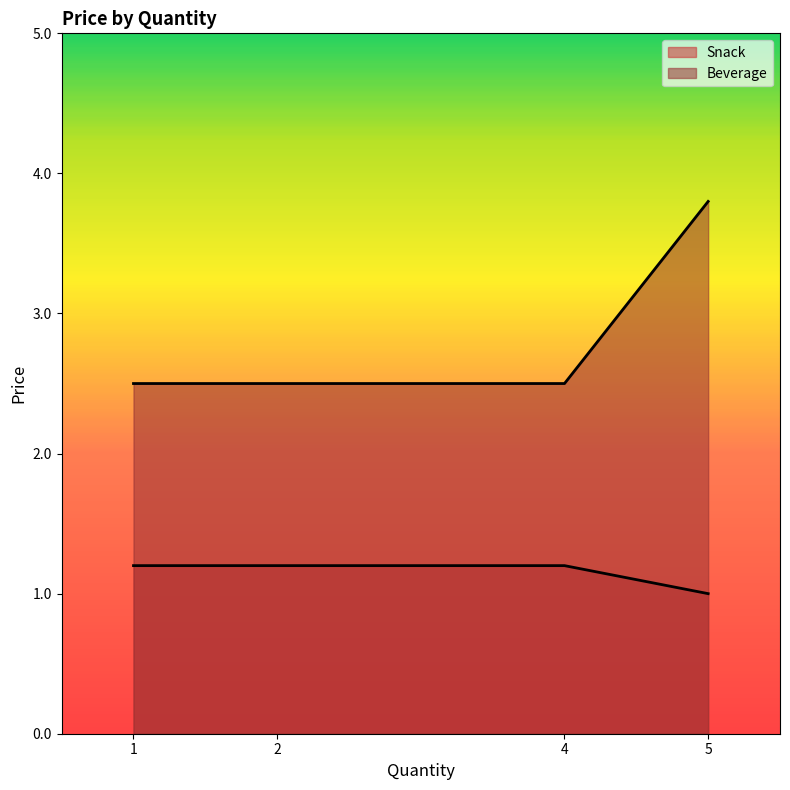

How many distinct data groups are displayed?

2